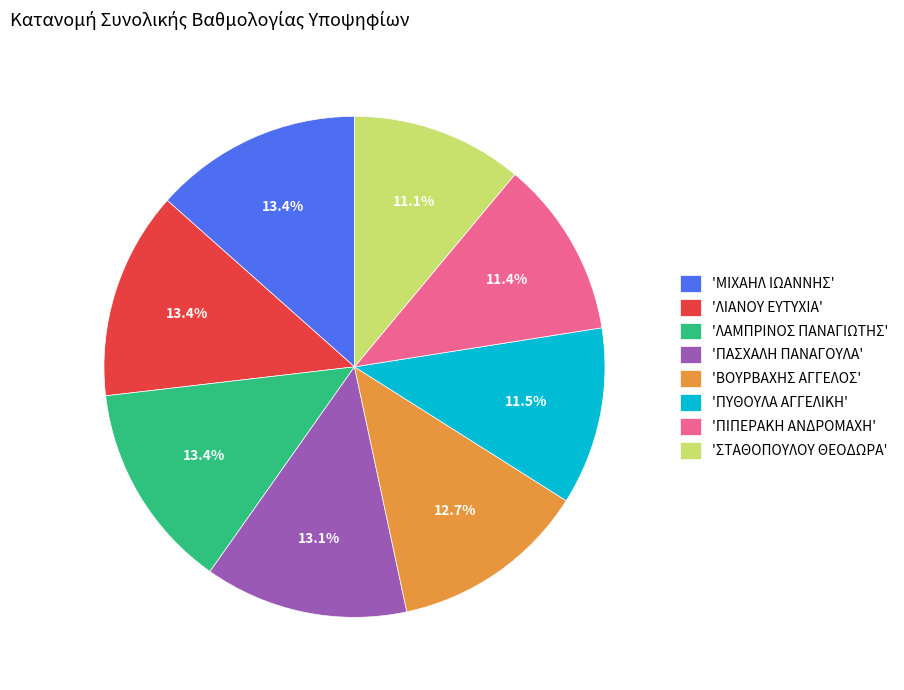

Is there a majority slice in this chart?

No